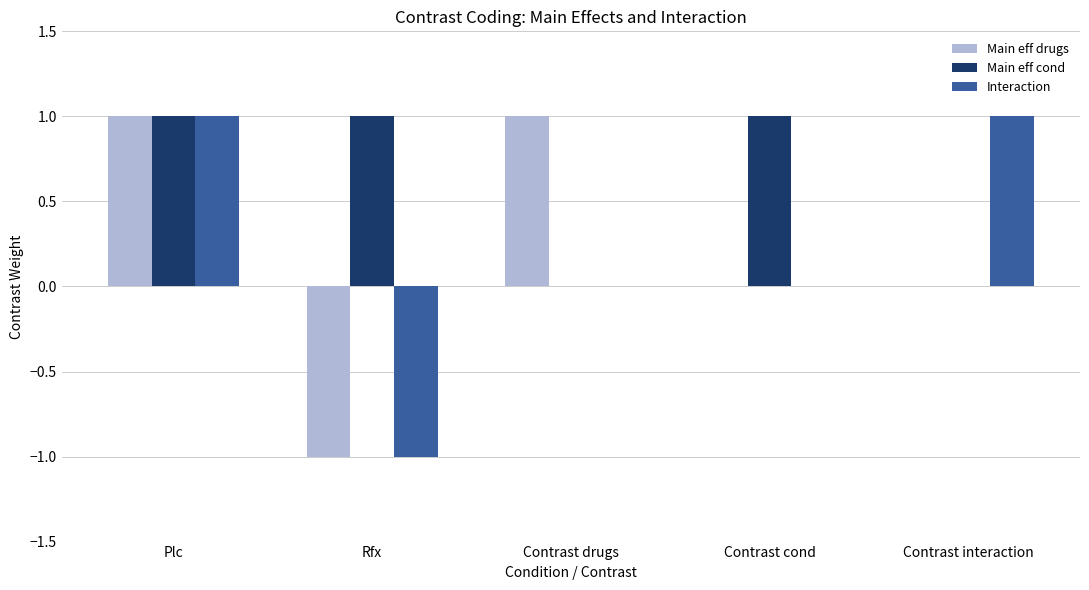

What is the sum of all Main eff cond values?

3